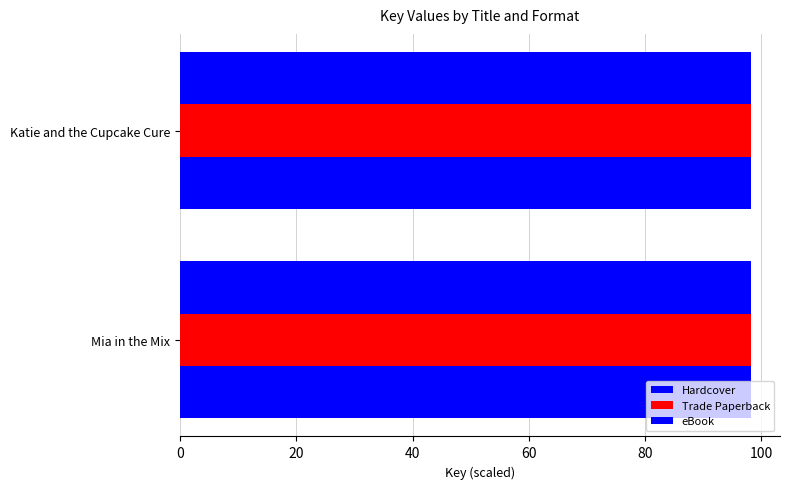

How many series are shown in this chart?

3